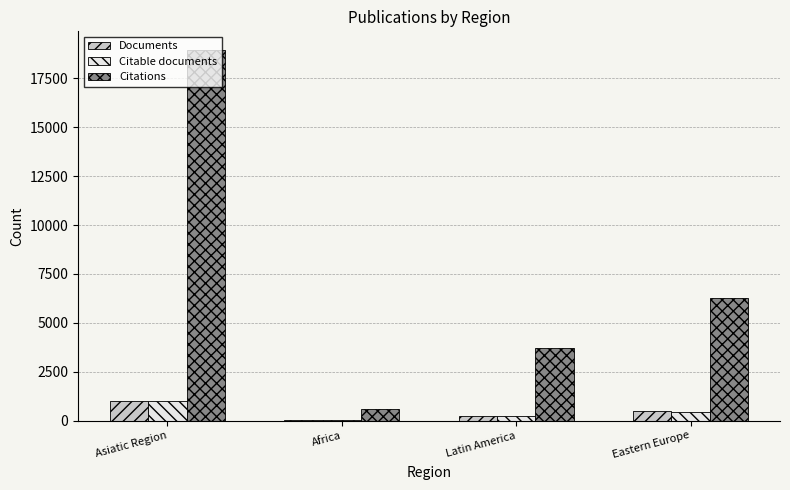

Where is Documents nearest to the value 509?

Eastern Europe